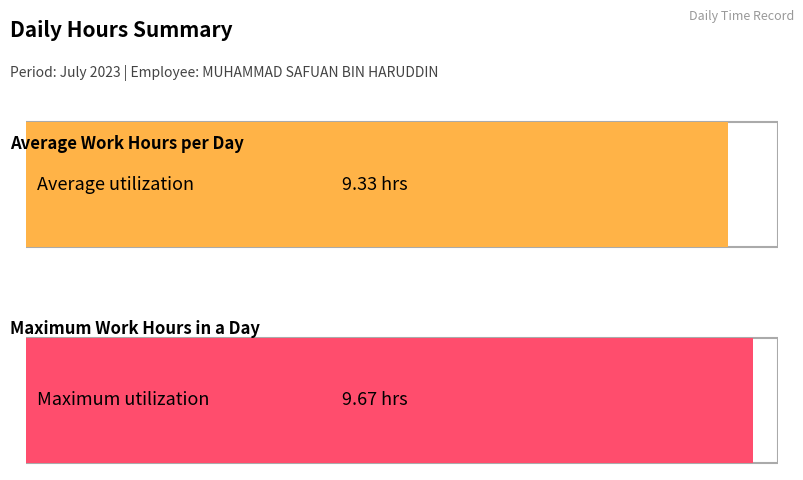

Is it true that the value at 27 is 16.6?

False